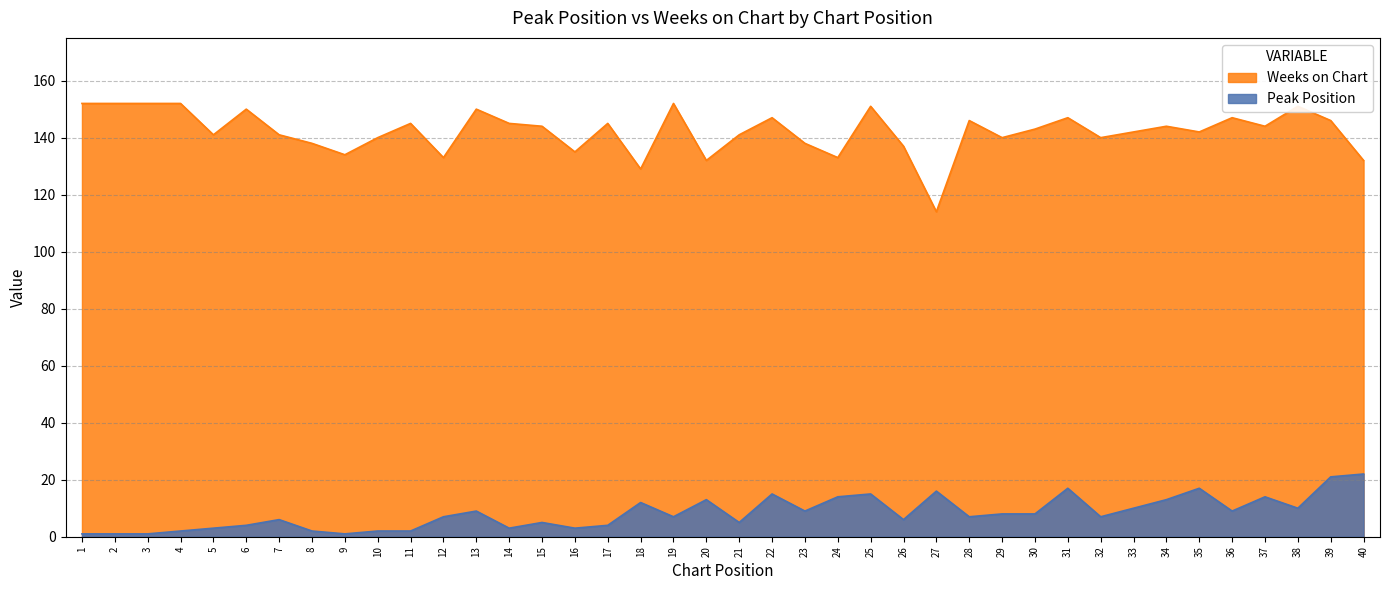

Which category has the lowest value in the Peak Position series?

1